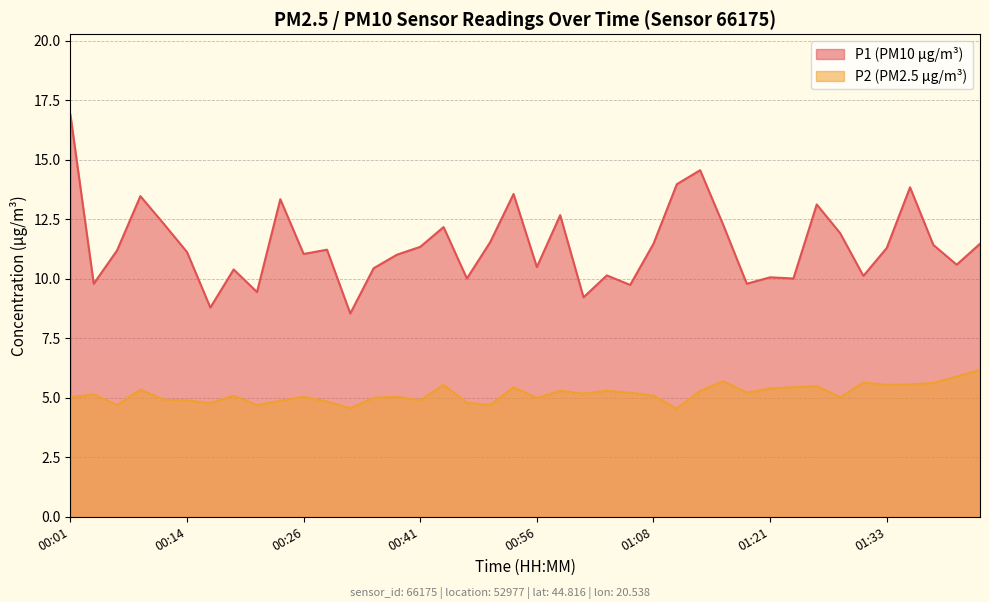

List the labels in order of P1 value, largest first.

00:01, 01:13, 01:11, 01:36, 00:54, 00:09, 00:23, 01:26, 00:59, 00:11, 01:16, 00:43, 01:28, 00:51, 01:08, 01:43, 01:38, 00:41, 01:33, 00:28, 00:06, 00:14, 00:26, 00:38, 01:41, 00:56, 00:36, 00:19, 01:04, 01:31, 01:21, 00:48, 01:23, 00:04, 01:18, 01:06, 00:21, 01:01, 00:16, 00:31